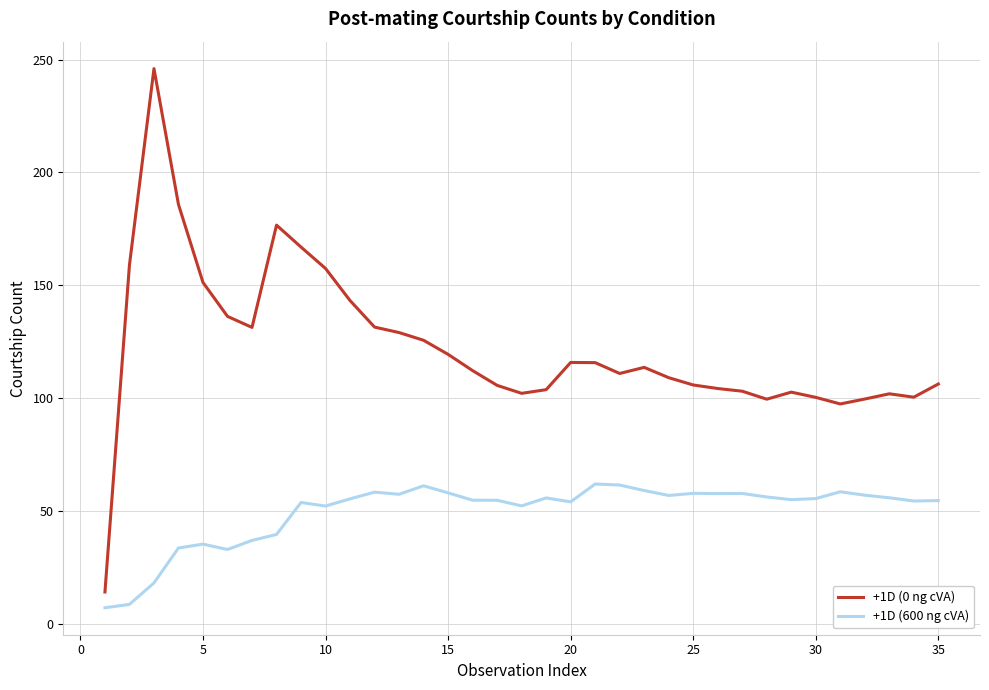

Rank the series by their average value, from highest to lowest.

+1D (0 ng cVA), +1D (600 ng cVA)